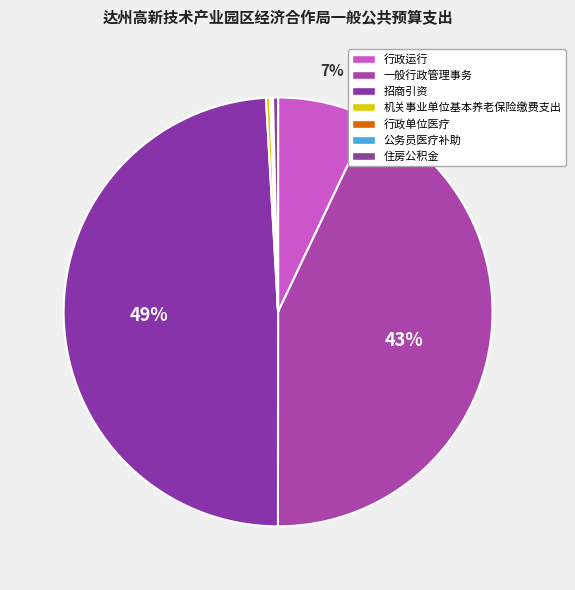

How much of the chart is everything except 一般行政管理事务?

57.0%